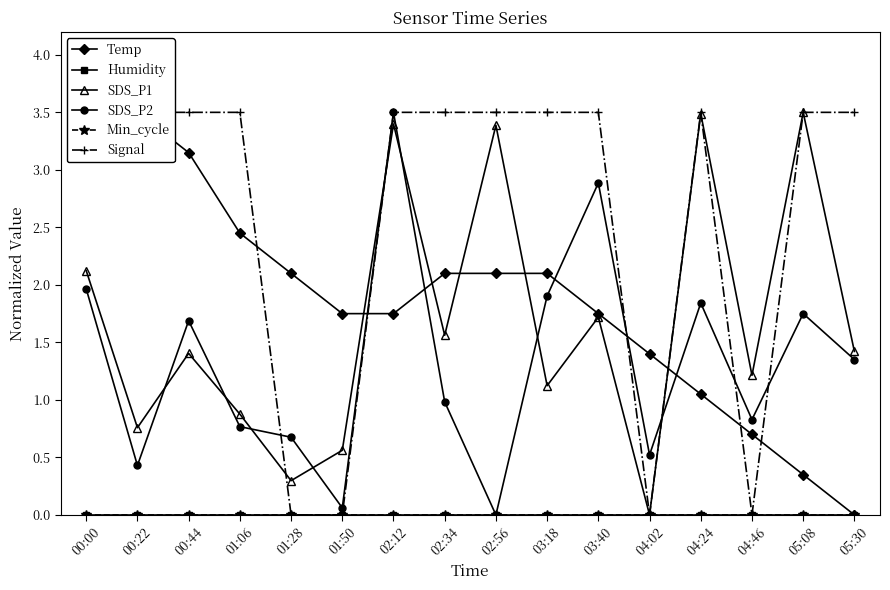

At 02:12, list the series in order from largest to smallest.

SDS_P2, Signal, SDS_P1, Temp, Humidity, Min_cycle